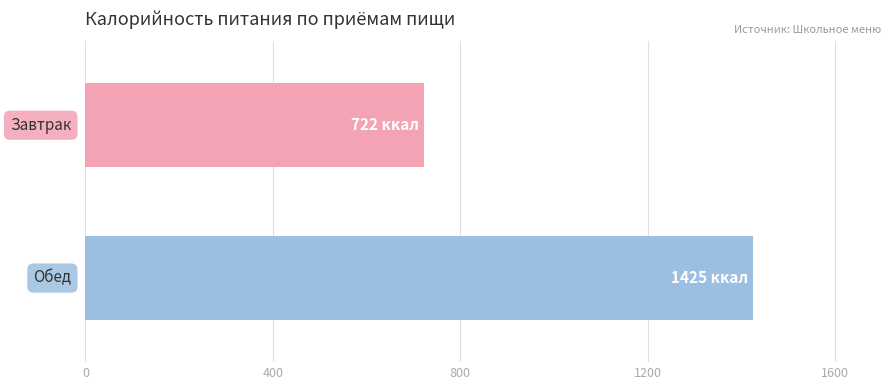

What is the minimum value shown in the chart?

722